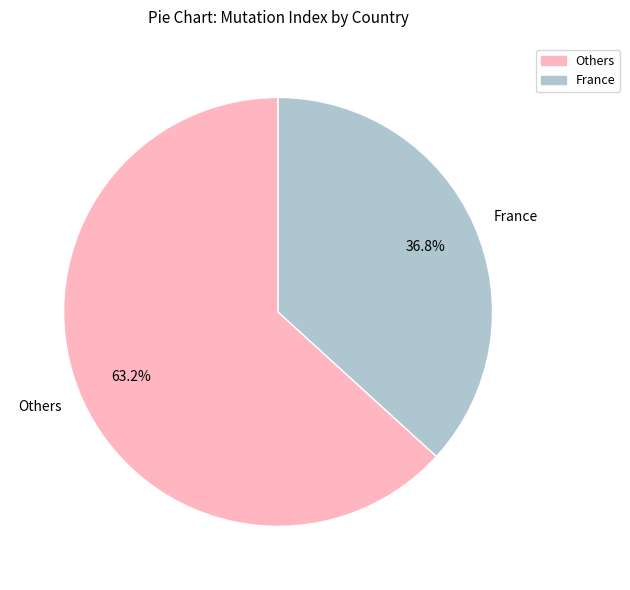

To the nearest percent, what is the difference between the largest and smallest slice percentages?

26%